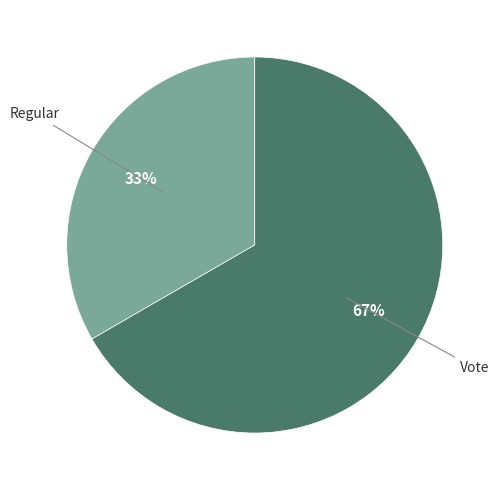

Is there a majority slice in this chart?

Yes